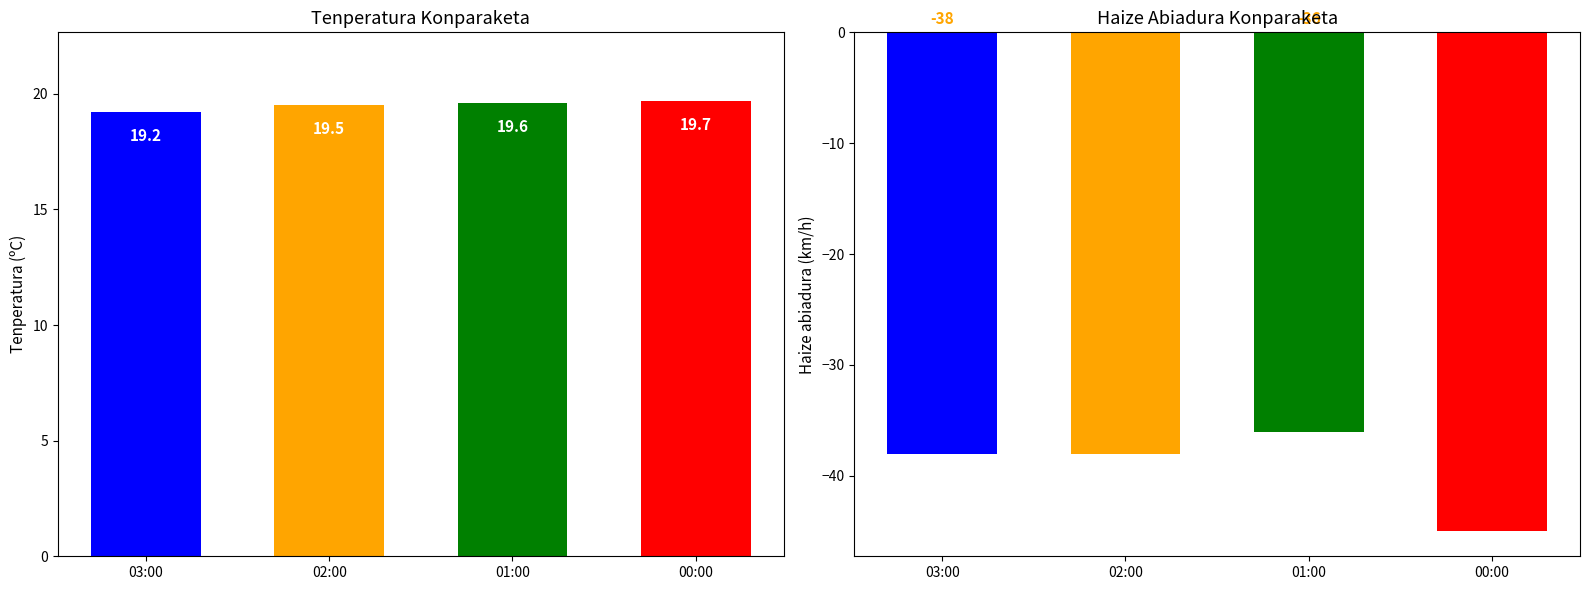

Between 03:00 and 00:00, which is larger?

00:00